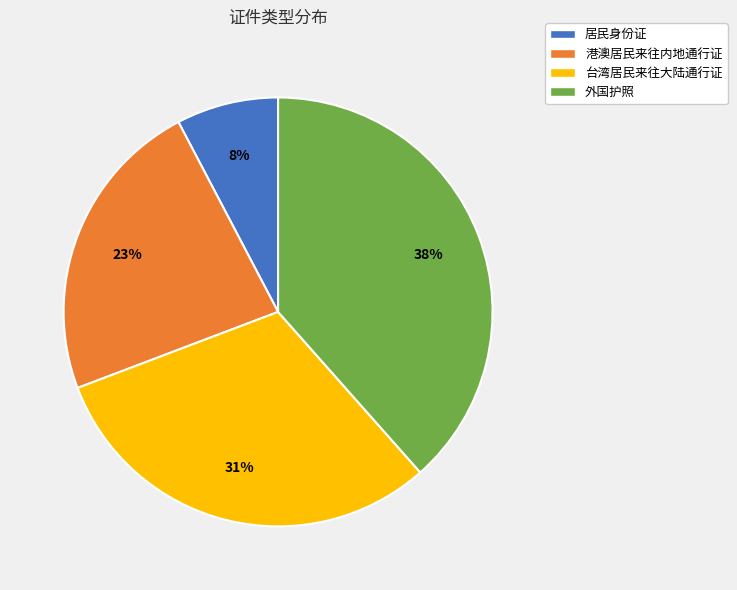

How many segments does this pie chart have?

4